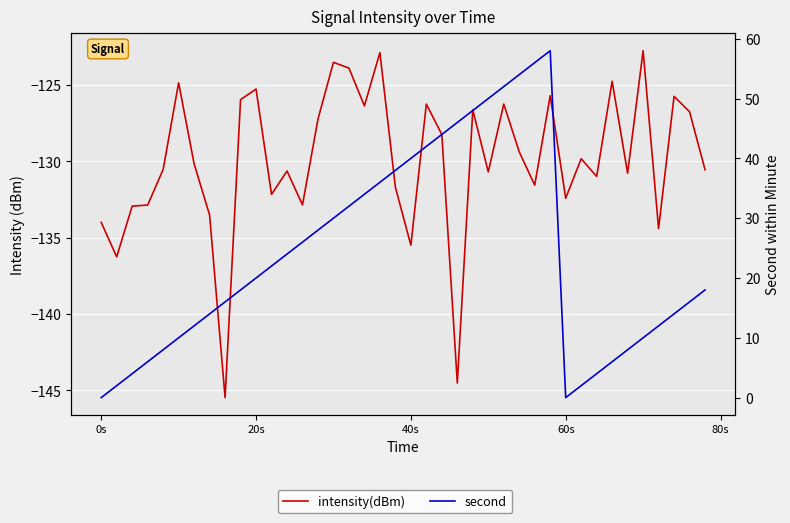

At how many categories does at least one series exceed 52?

3